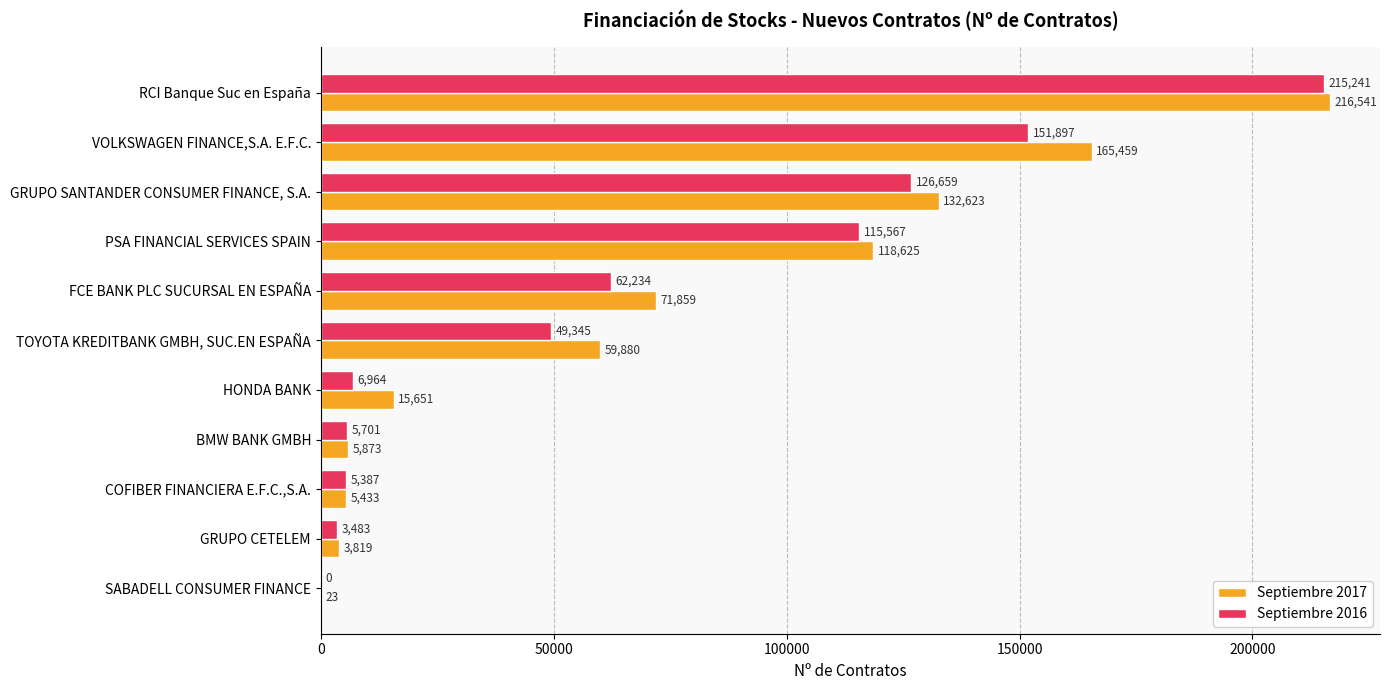

At which label does Septiembre 2016 reach its peak?

RCI Banque Suc en España